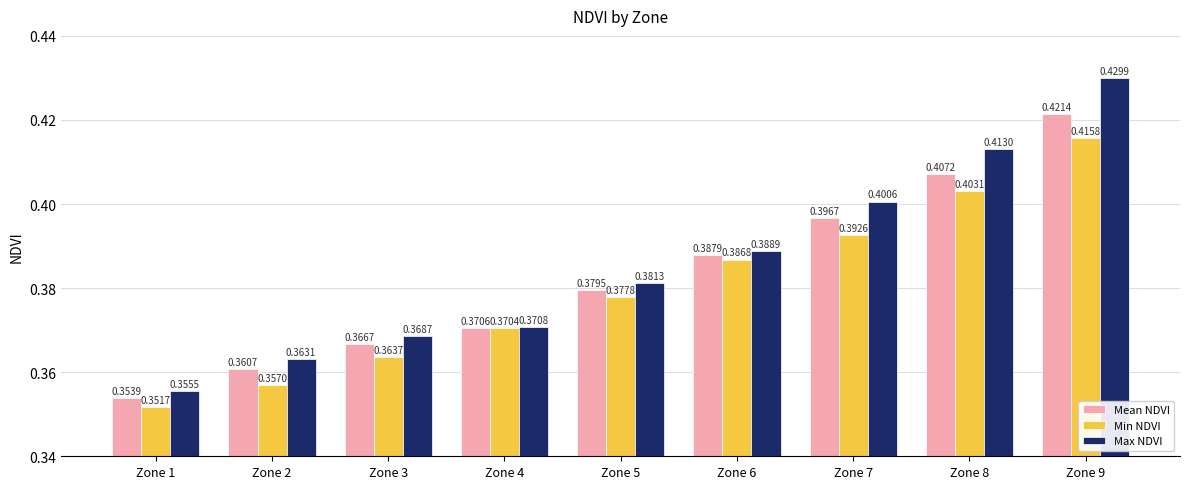

What is the total value across all series at Zone 6?

1.2